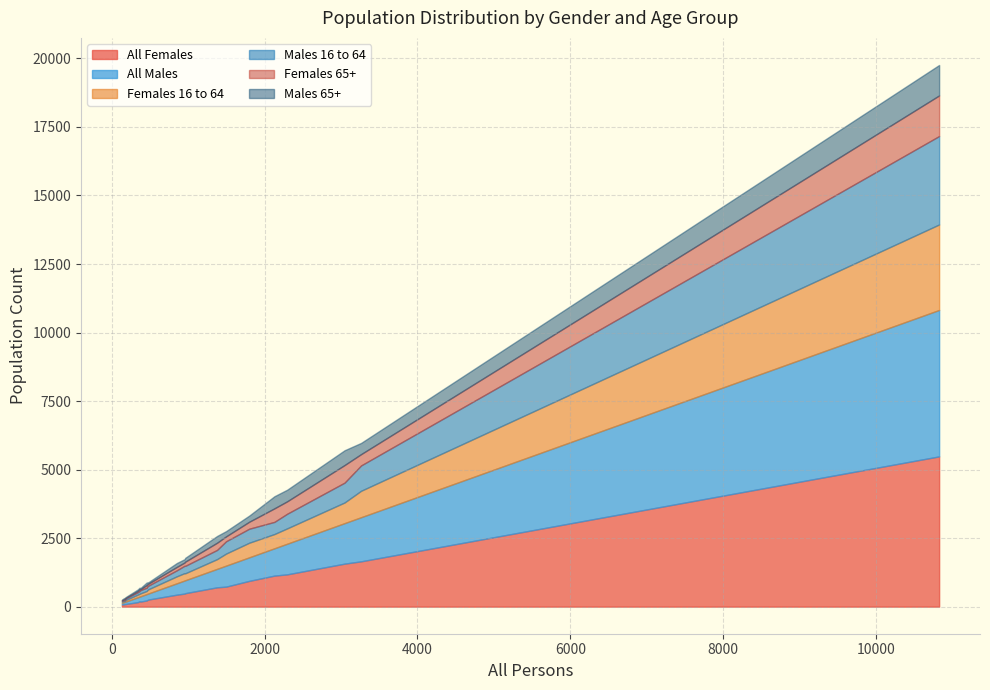

The Females 16 to 64 series shows 700 at Blandford St. Mary. True or false?

False